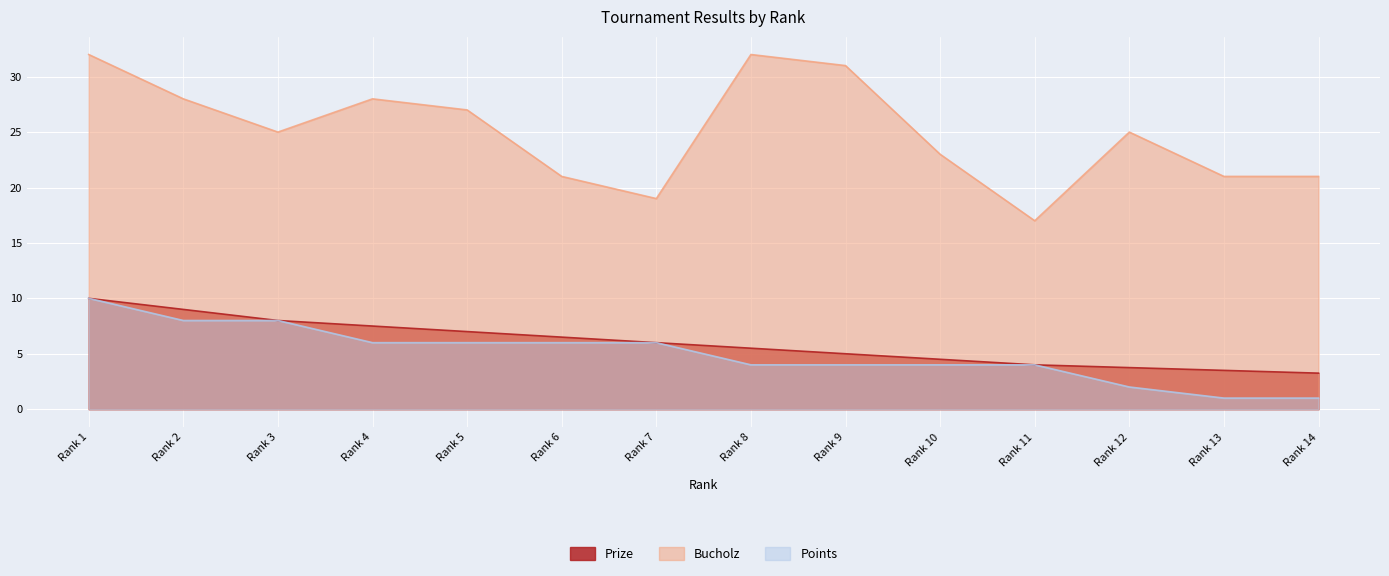

What is the difference between the Points values at Rank 7 and Rank 2?

2.0